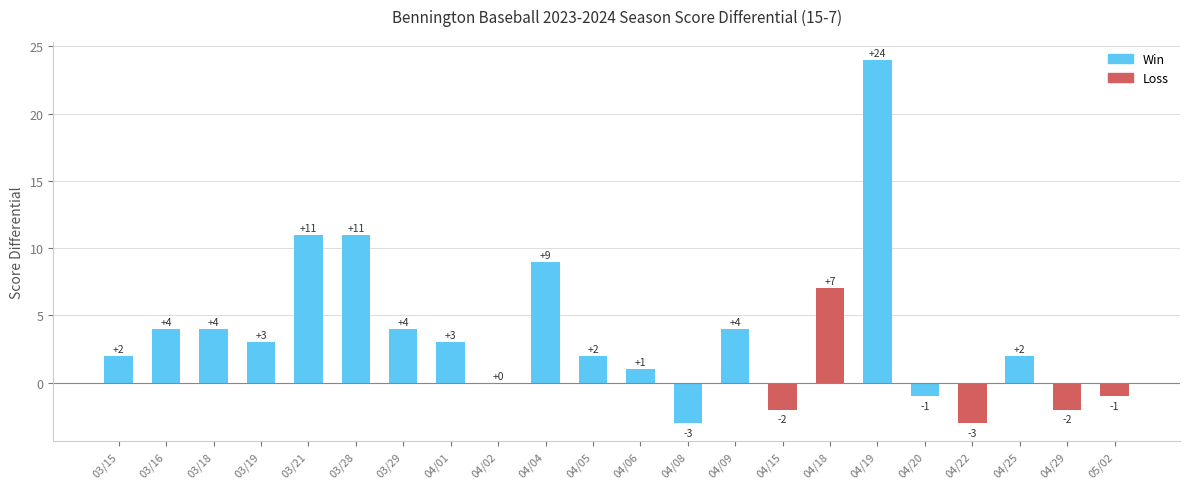

Where does the data first go above 3?

03/16